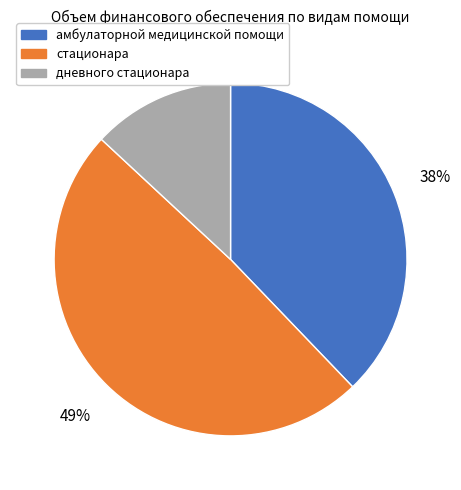

To the nearest percent, what is the combined percentage of стационара and амбулаторной медицинской помощи?

87%